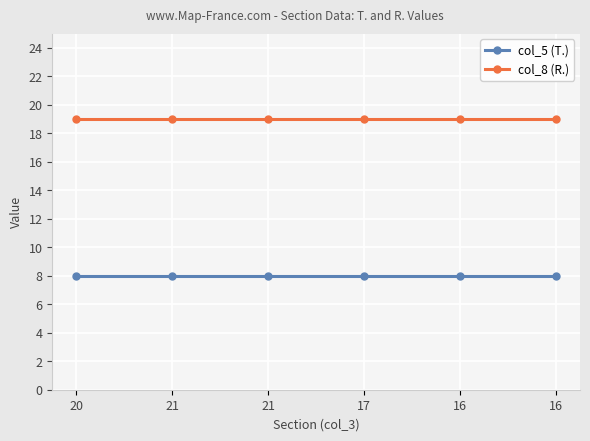

Reading left to right, transcribe all the data shown in this chart.

col_5 (T.): 8	8	8	8	8	8
col_8 (R.): 19	19	19	19	19	19